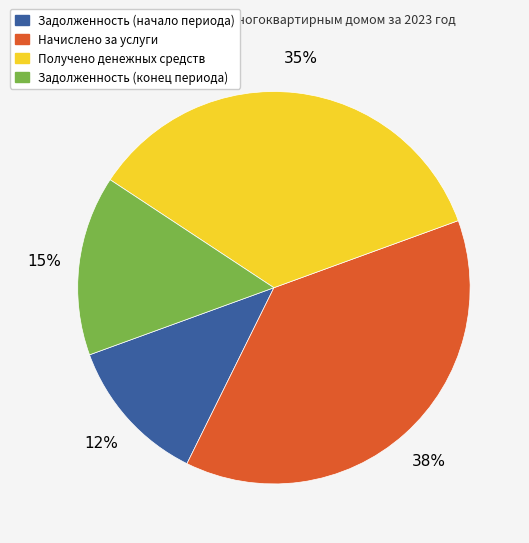

Does any single category account for the majority?

No